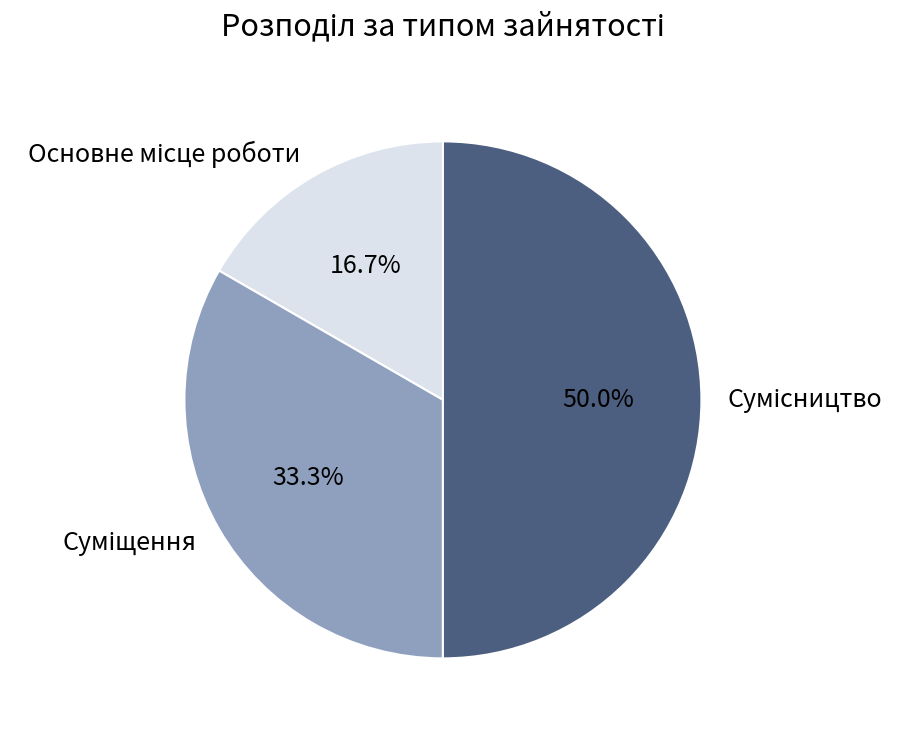

Does Сумісництво represent more than half of the total?

No